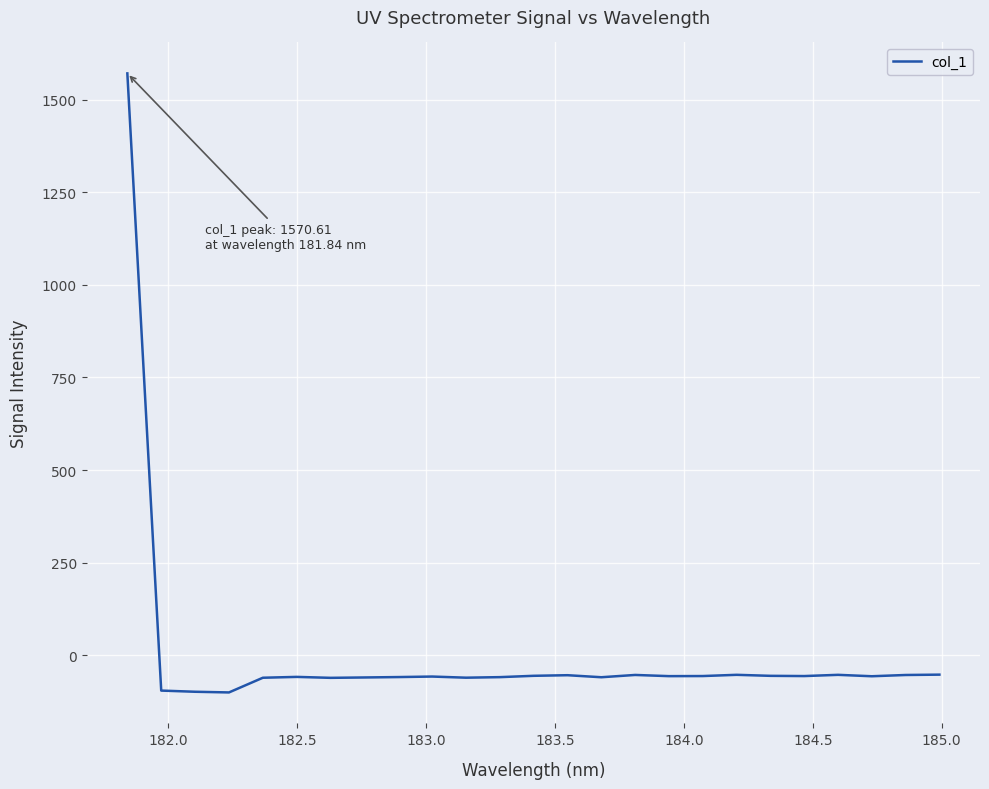

What is the minimum value shown in the chart?

-99.9